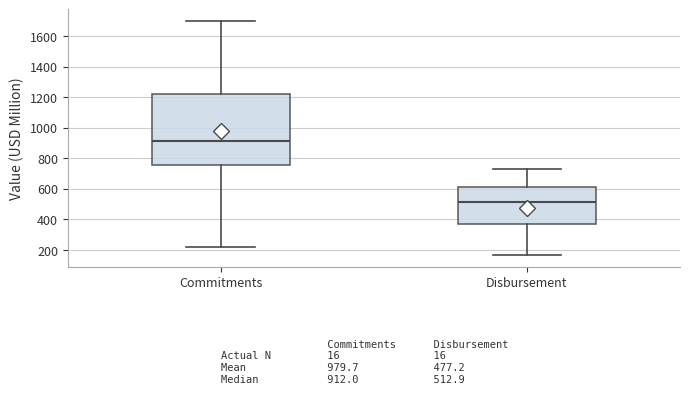

Comparing the boxes themselves (not the whiskers), which one is the tallest?

Commitments